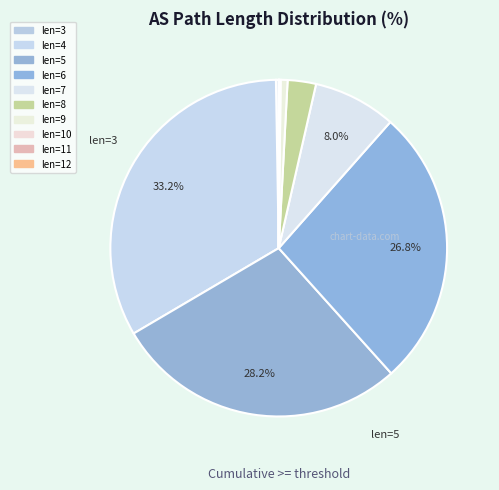

Which slice is the smallest?

12